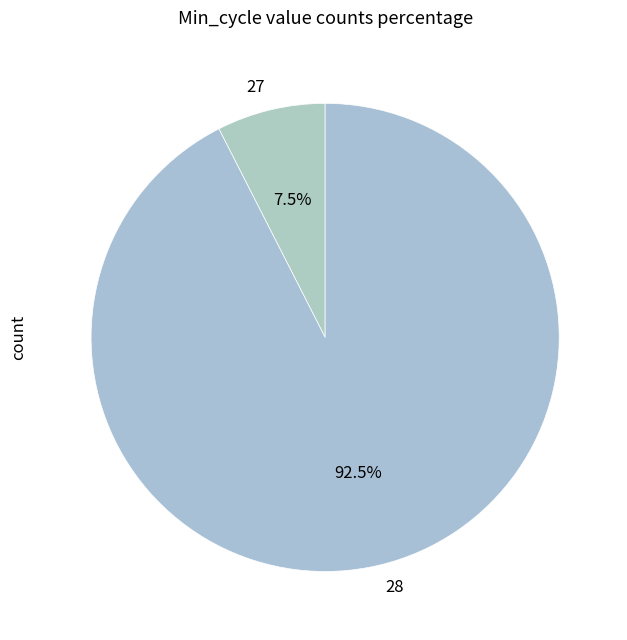

What is the smallest slice in the pie chart?

27